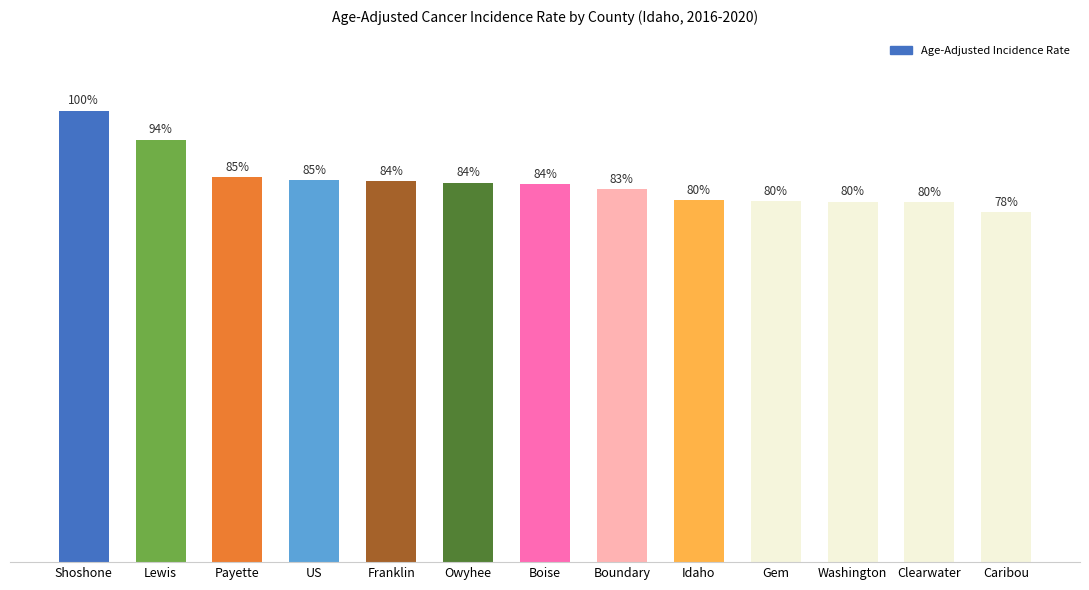

Does the chart contain any negative values?

No